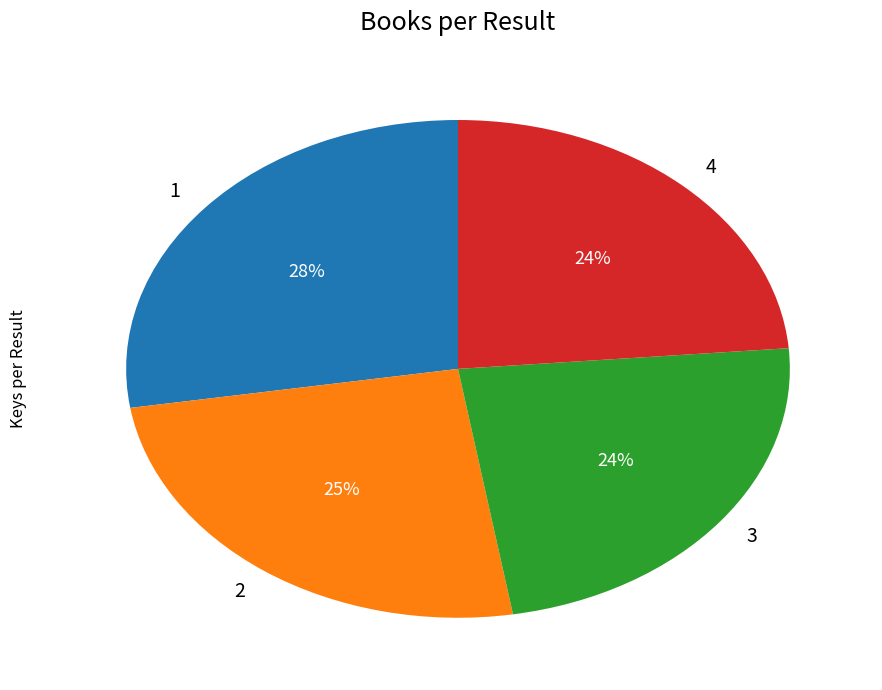

Does 4 represent more than half of the total?

No